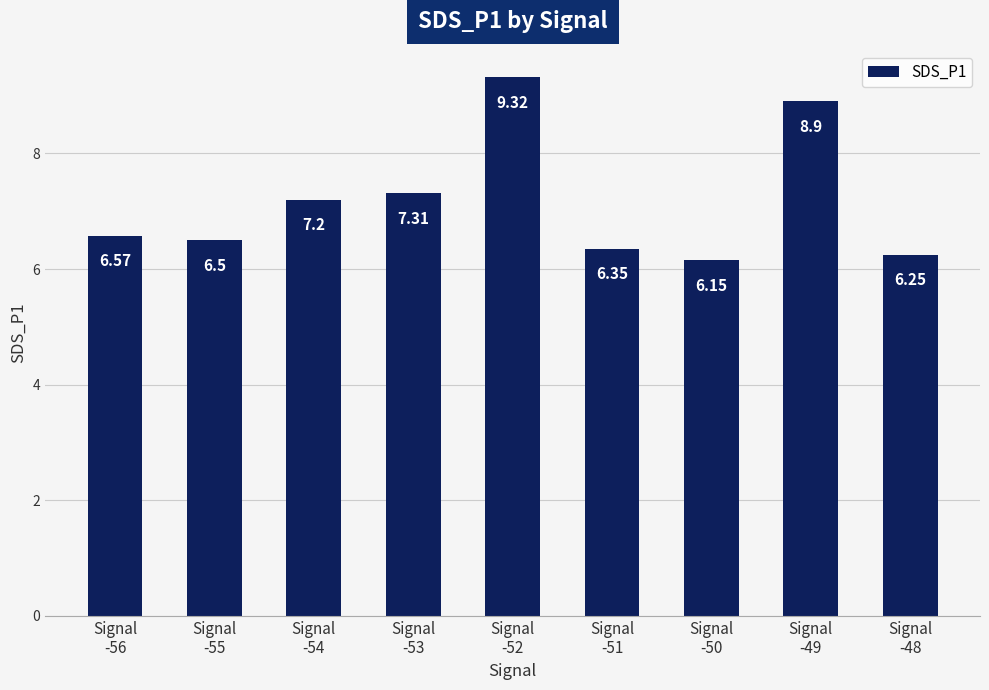

Which has a higher value, Signal
-48 or Signal
-51?

Signal
-51